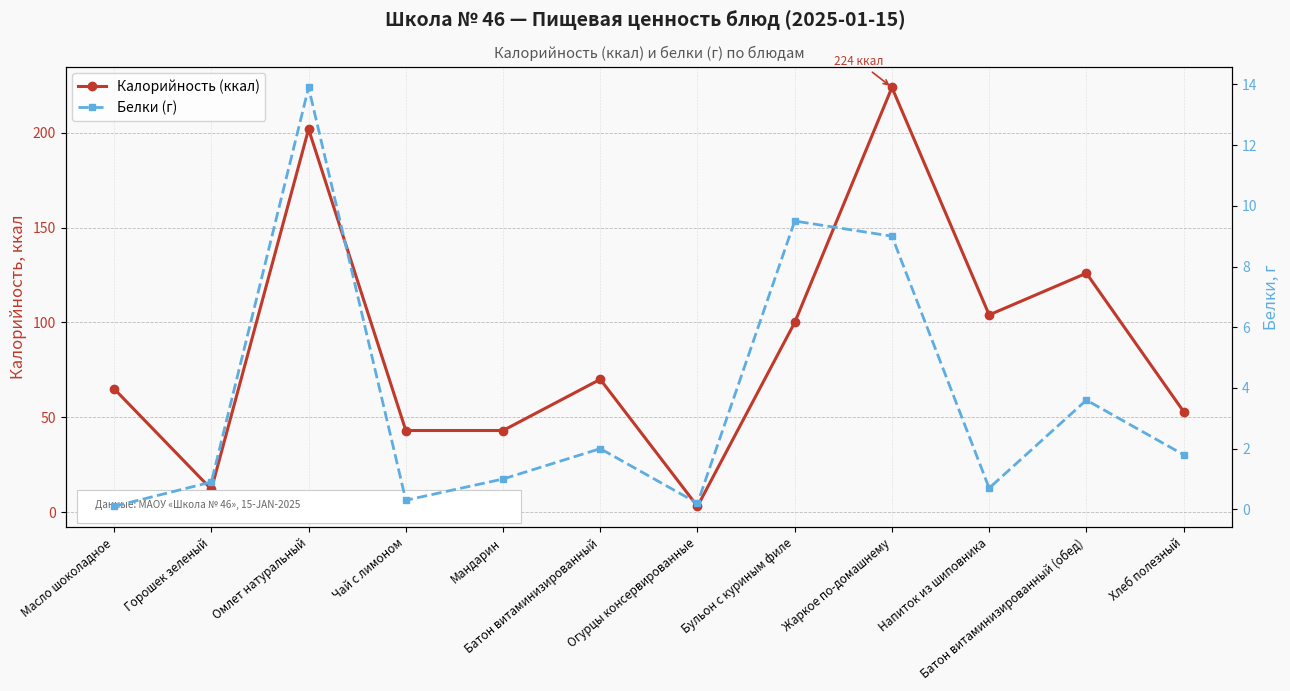

What is the total value across all series at Жаркое по-домашнему?

233.0